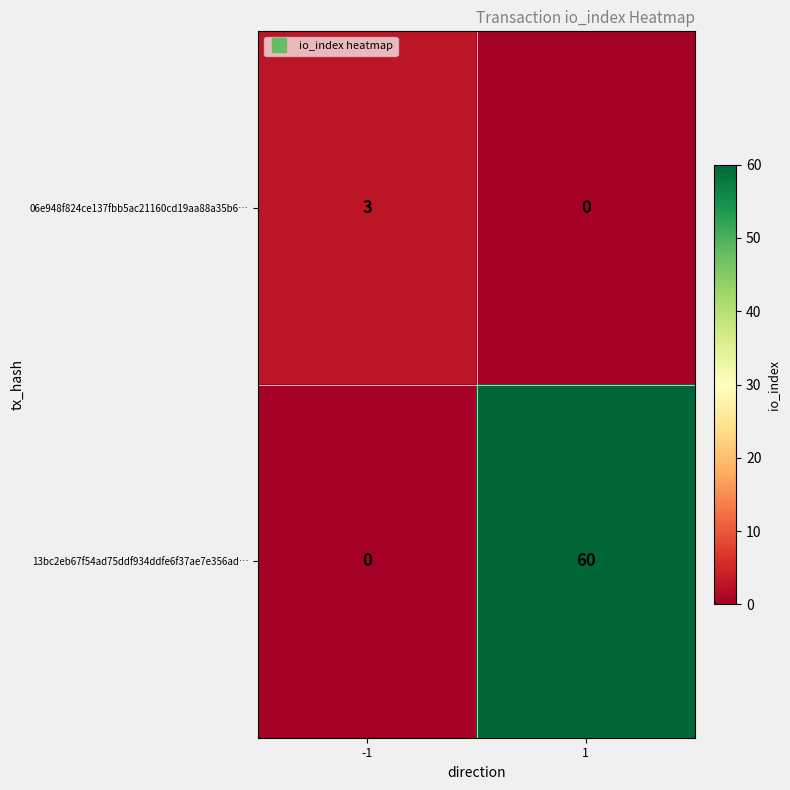

How many series are shown in this chart?

2